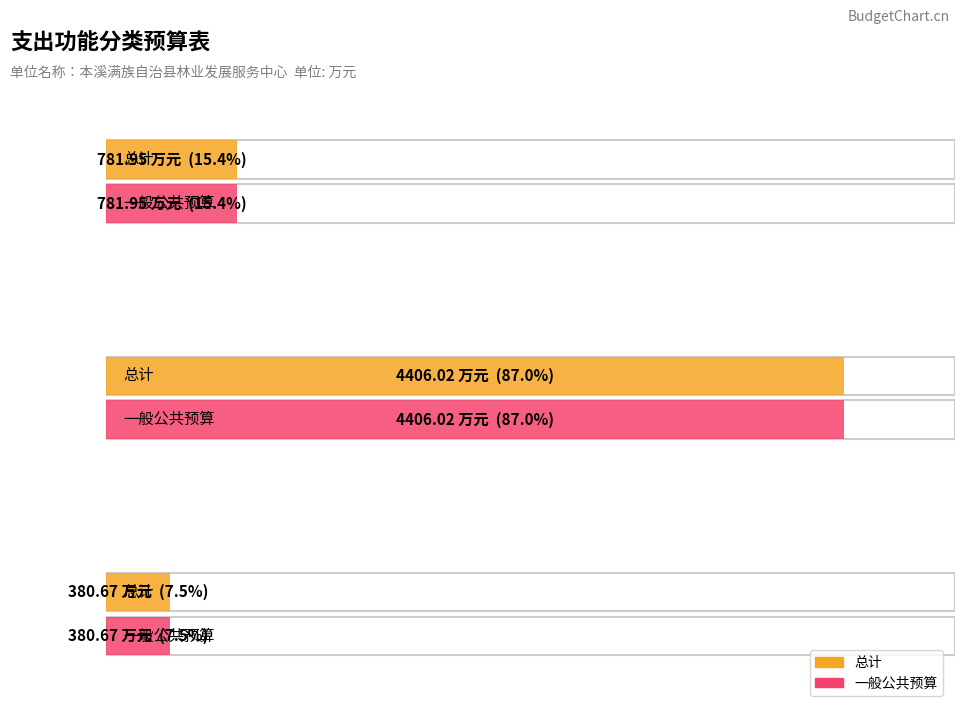

What is the sum of the 总计 values at 住房保障支出 and 农林水支出?

4786.7